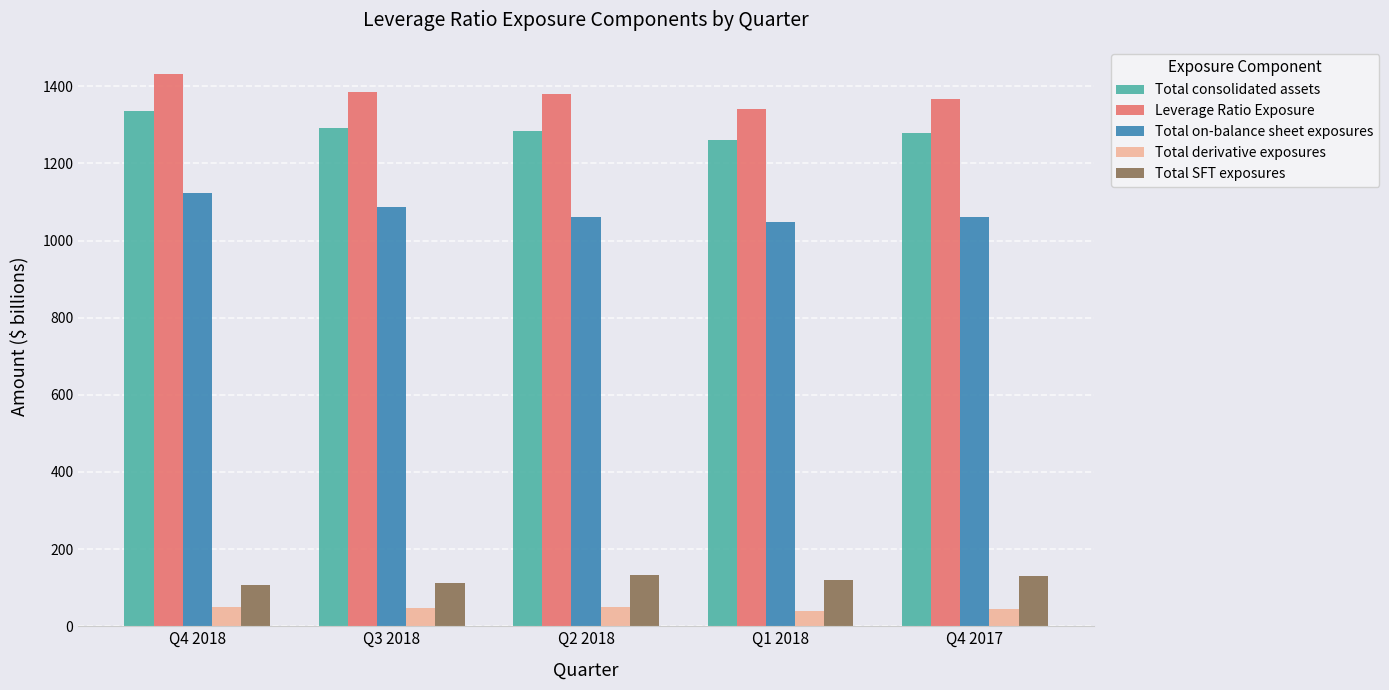

What is the minimum value for Total SFT exposures?

107.7